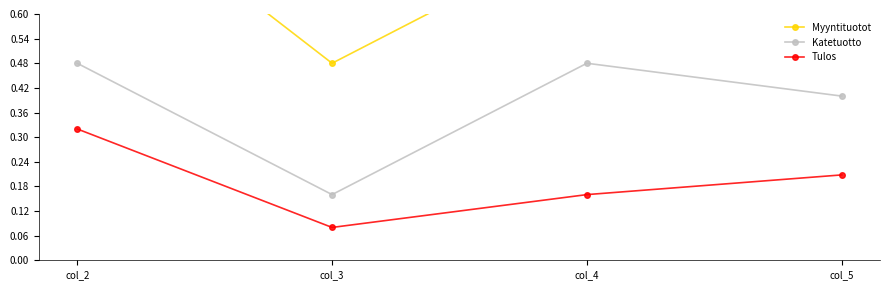

True or false: Katetuotto and Myyntituotot intersect in this chart.

False